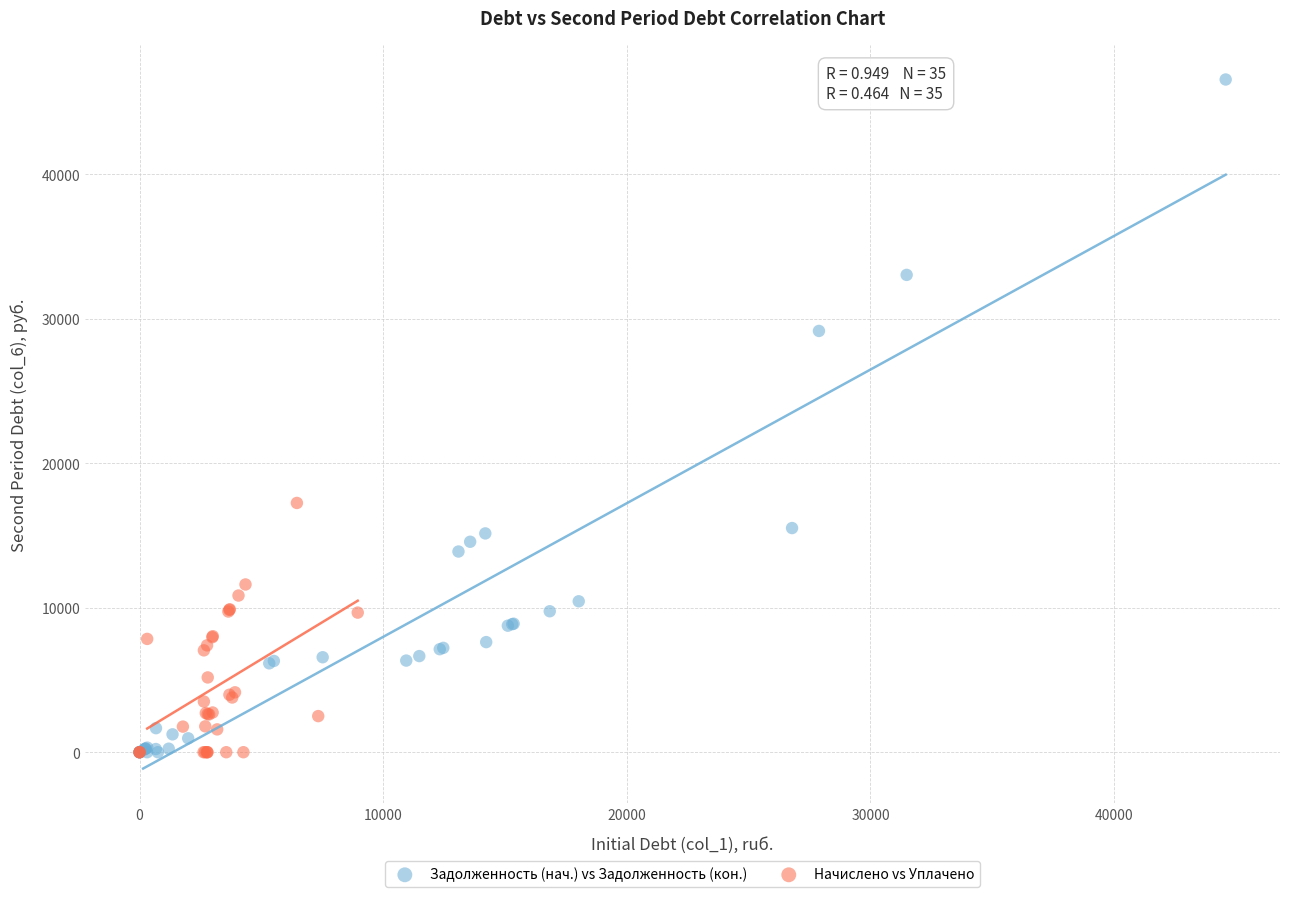

Which series has the largest Y range (max minus min)?

Задолженность (нач.) vs Задолженность (кон.)